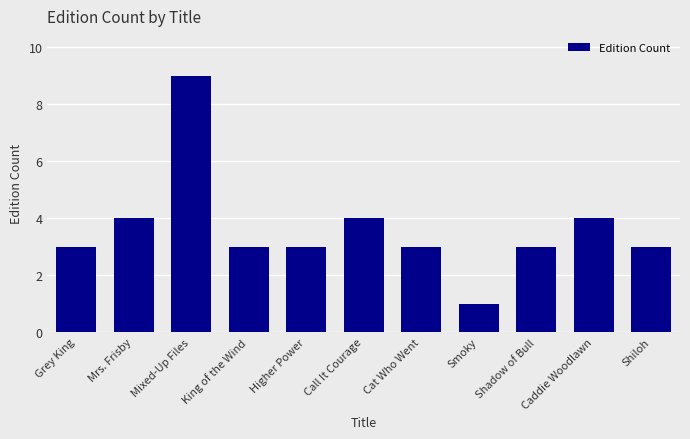

What is the approximate value at Grey King?

3